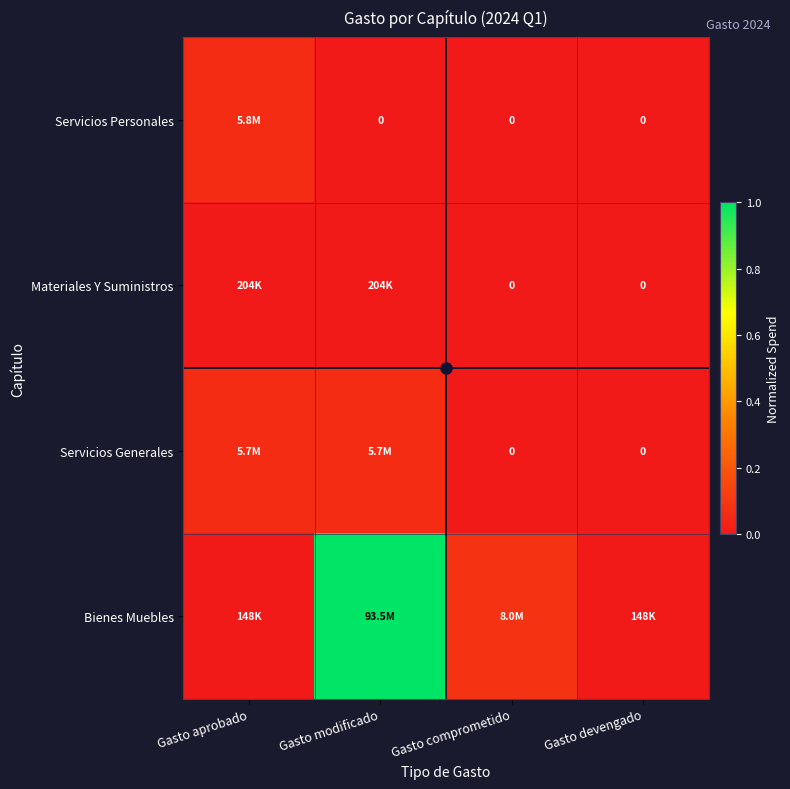

List the labels in order of Servicios Personales value, largest first.

Gasto aprobado, Gasto modificado, Gasto comprometido, Gasto devengado